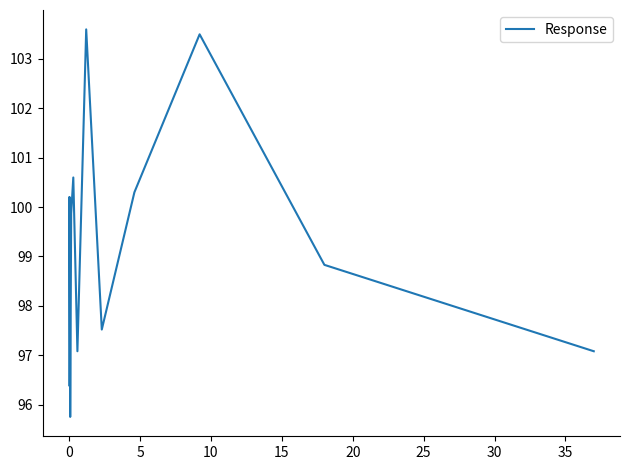

What is the maximum value shown in the chart?

103.6